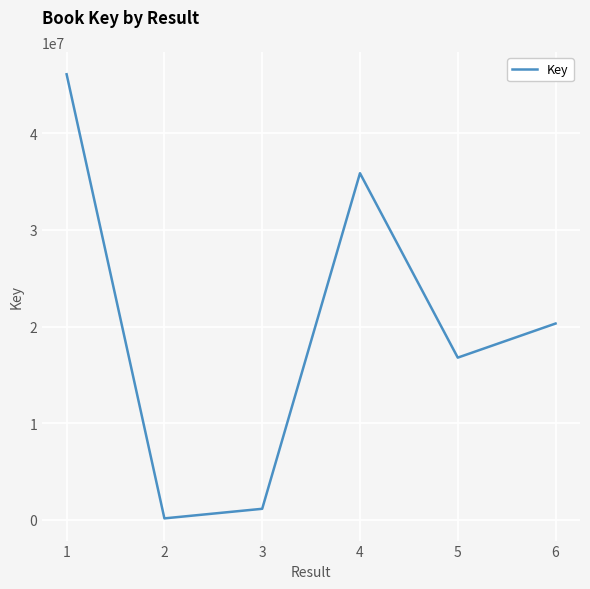

How many values are below 20307297?

3